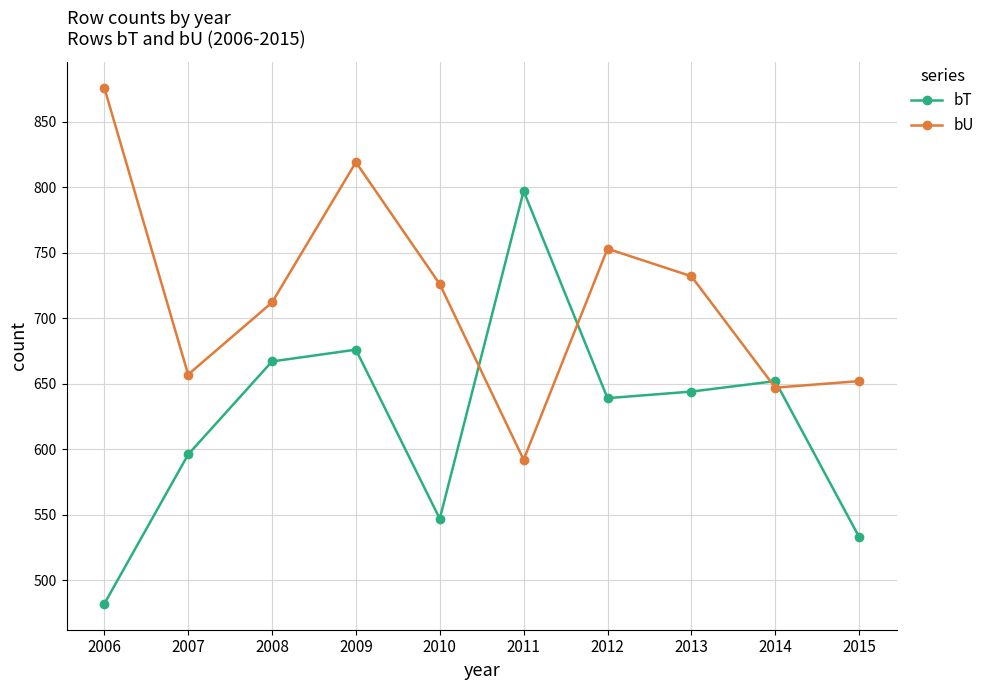

What is the approximate value of bT at 2012, to the nearest 10?

640